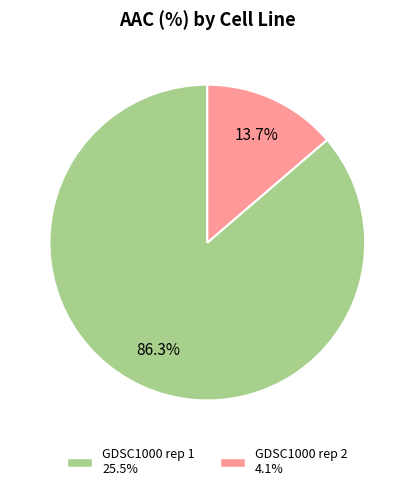

Which slice represents more than half of the pie?

GDSC1000 rep 1